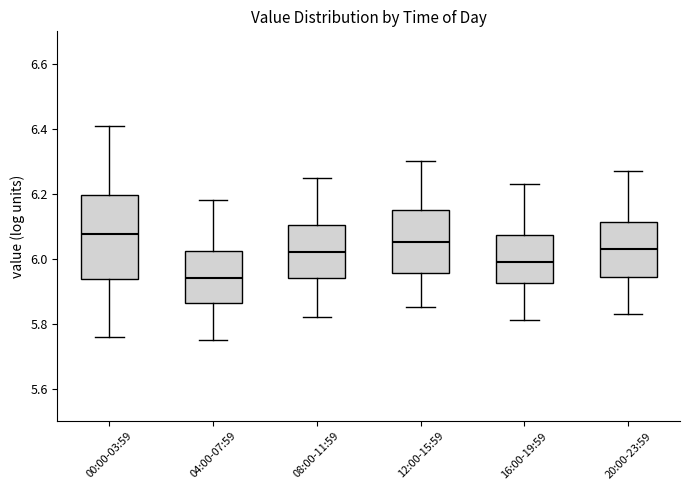

Which box's median line is the lowest?

04:00-07:59